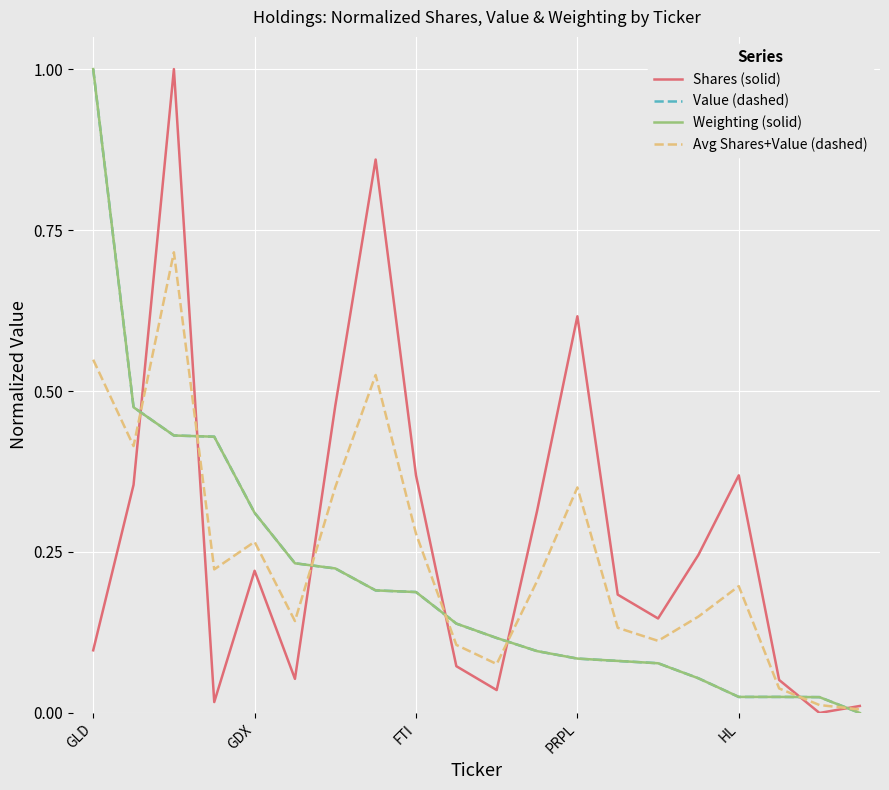

What is the highest value of the Weighting (solid) series?

1.0